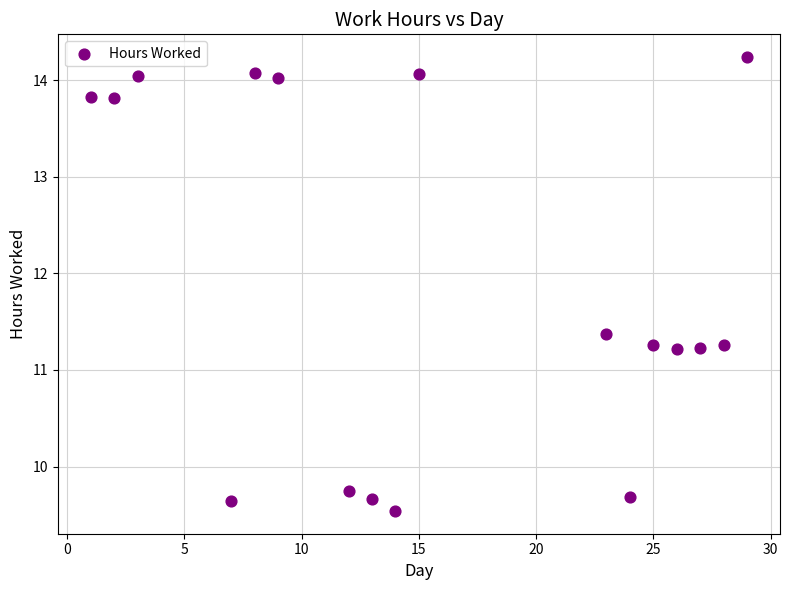

What is the range of X values (max minus min)?

28.0